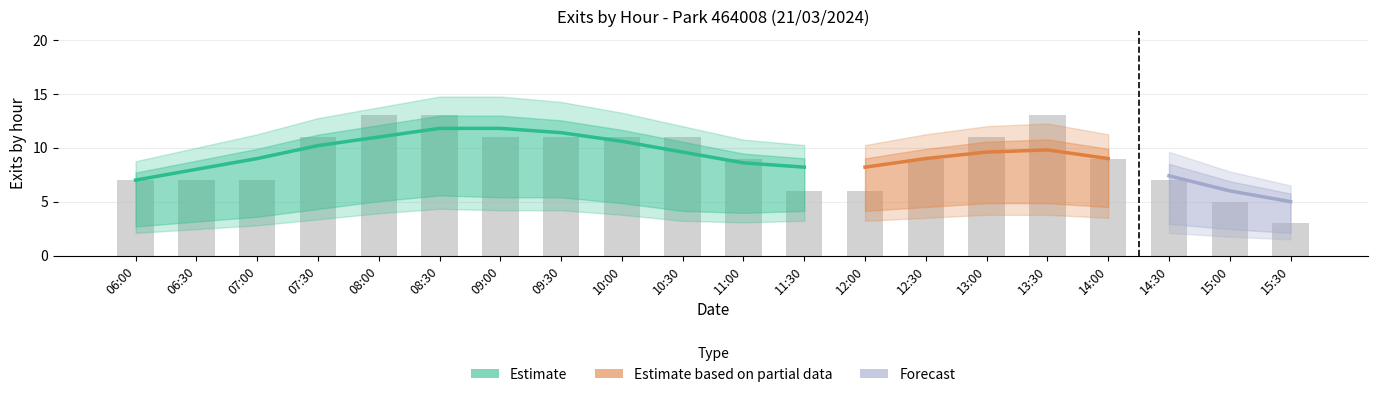

What is the difference between the HO_count values at 13:00 and 15:00?

3